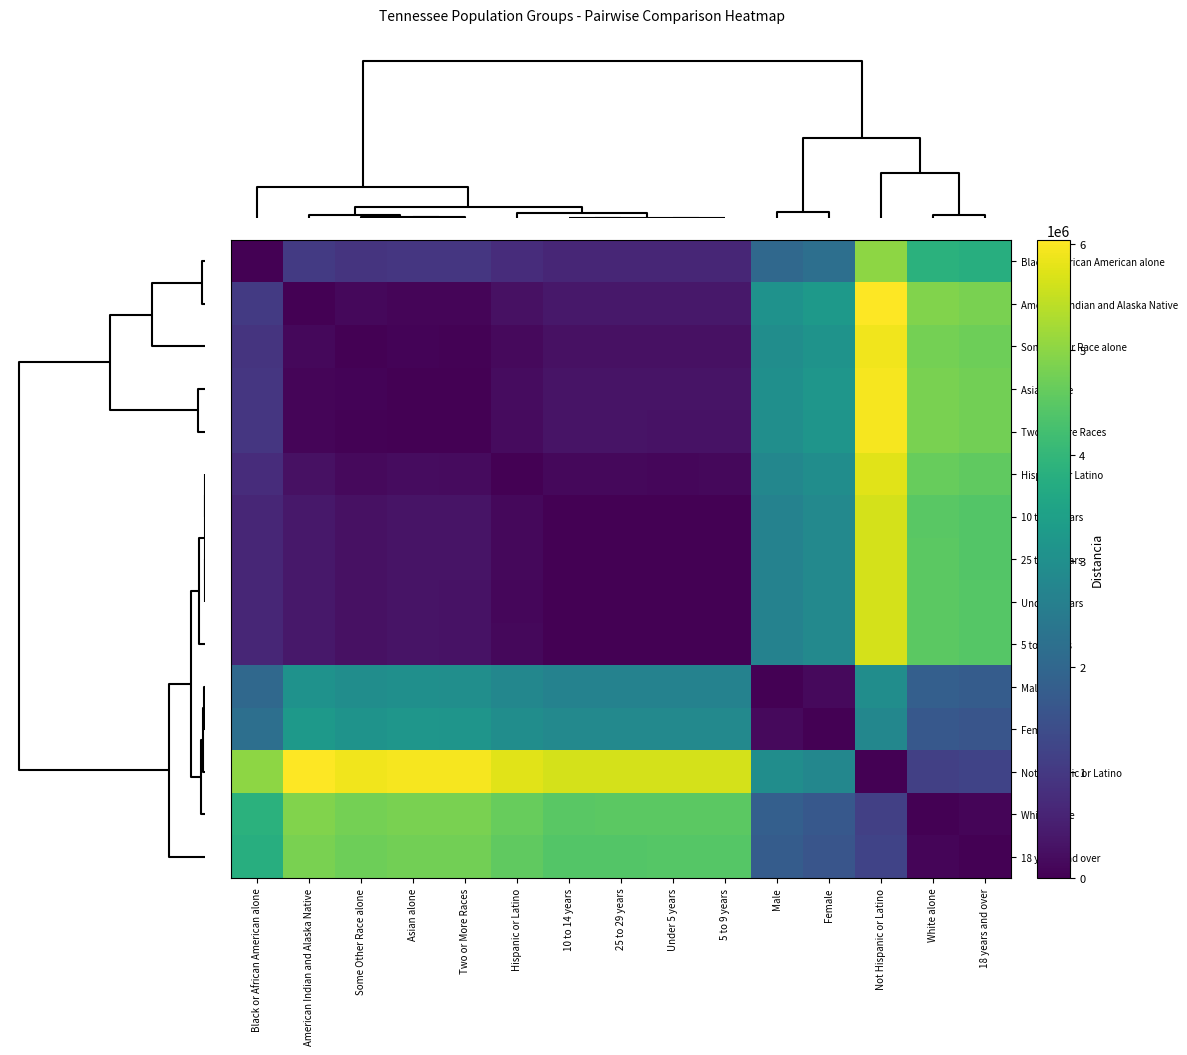

Reading left to right, list all the values displayed in this chart.

Black or African American alone: Black or African American alone=0	American Indian and Alaska Native=1037321	Some Other Race alone=915360	Asian alone=966073	Two or More Races=947306	Hispanic or Latino=767256	10 to 14 years=638374	25 to 29 years=639632	Under 5 years=649502	5 to 9 years=645134	Male=2036189	Female=2195286	Not Hispanic or Latino=4998731	White alone=3864633	18 years and over=3792789
American Indian and Alaska Native: Black or African American alone=1037321	American Indian and Alaska Native=0	Some Other Race alone=121961	Asian alone=71248	Two or More Races=90015	Hispanic or Latino=270065	10 to 14 years=398947	25 to 29 years=397689	Under 5 years=387819	5 to 9 years=392187	Male=3073510	Female=3232607	Not Hispanic or Latino=6036052	White alone=4901954	18 years and over=4830110
Some Other Race alone: Black or African American alone=915360	American Indian and Alaska Native=121961	Some Other Race alone=0	Asian alone=50713	Two or More Races=31946	Hispanic or Latino=148104	10 to 14 years=276986	25 to 29 years=275728	Under 5 years=265858	5 to 9 years=270226	Male=2951549	Female=3110646	Not Hispanic or Latino=5914091	White alone=4779993	18 years and over=4708149
Asian alone: Black or African American alone=966073	American Indian and Alaska Native=71248	Some Other Race alone=50713	Asian alone=0	Two or More Races=18767	Hispanic or Latino=198817	10 to 14 years=327699	25 to 29 years=326441	Under 5 years=316571	5 to 9 years=320939	Male=3002262	Female=3161359	Not Hispanic or Latino=5964804	White alone=4830706	18 years and over=4758862
Two or More Races: Black or African American alone=947306	American Indian and Alaska Native=90015	Some Other Race alone=31946	Asian alone=18767	Two or More Races=0	Hispanic or Latino=180050	10 to 14 years=308932	25 to 29 years=307674	Under 5 years=297804	5 to 9 years=302172	Male=2983495	Female=3142592	Not Hispanic or Latino=5946037	White alone=4811939	18 years and over=4740095
Hispanic or Latino: Black or African American alone=767256	American Indian and Alaska Native=270065	Some Other Race alone=148104	Asian alone=198817	Two or More Races=180050	Hispanic or Latino=0	10 to 14 years=128882	25 to 29 years=127624	Under 5 years=117754	5 to 9 years=122122	Male=2803445	Female=2962542	Not Hispanic or Latino=5765987	White alone=4631889	18 years and over=4560045
10 to 14 years: Black or African American alone=638374	American Indian and Alaska Native=398947	Some Other Race alone=276986	Asian alone=327699	Two or More Races=308932	Hispanic or Latino=128882	10 to 14 years=0	25 to 29 years=1258	Under 5 years=11128	5 to 9 years=6760	Male=2674563	Female=2833660	Not Hispanic or Latino=5637105	White alone=4503007	18 years and over=4431163
25 to 29 years: Black or African American alone=639632	American Indian and Alaska Native=397689	Some Other Race alone=275728	Asian alone=326441	Two or More Races=307674	Hispanic or Latino=127624	10 to 14 years=1258	25 to 29 years=0	Under 5 years=9870	5 to 9 years=5502	Male=2675821	Female=2834918	Not Hispanic or Latino=5638363	White alone=4504265	18 years and over=4432421
Under 5 years: Black or African American alone=649502	American Indian and Alaska Native=387819	Some Other Race alone=265858	Asian alone=316571	Two or More Races=297804	Hispanic or Latino=117754	10 to 14 years=11128	25 to 29 years=9870	Under 5 years=0	5 to 9 years=4368	Male=2685691	Female=2844788	Not Hispanic or Latino=5648233	White alone=4514135	18 years and over=4442291
5 to 9 years: Black or African American alone=645134	American Indian and Alaska Native=392187	Some Other Race alone=270226	Asian alone=320939	Two or More Races=302172	Hispanic or Latino=122122	10 to 14 years=6760	25 to 29 years=5502	Under 5 years=4368	5 to 9 years=0	Male=2681323	Female=2840420	Not Hispanic or Latino=5643865	White alone=4509767	18 years and over=4437923
Male: Black or African American alone=2036189	American Indian and Alaska Native=3073510	Some Other Race alone=2951549	Asian alone=3002262	Two or More Races=2983495	Hispanic or Latino=2803445	10 to 14 years=2674563	25 to 29 years=2675821	Under 5 years=2685691	5 to 9 years=2681323	Male=0	Female=159097	Not Hispanic or Latino=2962542	White alone=1828444	18 years and over=1756600
Female: Black or African American alone=2195286	American Indian and Alaska Native=3232607	Some Other Race alone=3110646	Asian alone=3161359	Two or More Races=3142592	Hispanic or Latino=2962542	10 to 14 years=2833660	25 to 29 years=2834918	Under 5 years=2844788	5 to 9 years=2840420	Male=159097	Female=0	Not Hispanic or Latino=2803445	White alone=1669347	18 years and over=1597503
Not Hispanic or Latino: Black or African American alone=4998731	American Indian and Alaska Native=6036052	Some Other Race alone=5914091	Asian alone=5964804	Two or More Races=5946037	Hispanic or Latino=5765987	10 to 14 years=5637105	25 to 29 years=5638363	Under 5 years=5648233	5 to 9 years=5643865	Male=2962542	Female=2803445	Not Hispanic or Latino=0	White alone=1134098	18 years and over=1205942
White alone: Black or African American alone=3864633	American Indian and Alaska Native=4901954	Some Other Race alone=4779993	Asian alone=4830706	Two or More Races=4811939	Hispanic or Latino=4631889	10 to 14 years=4503007	25 to 29 years=4504265	Under 5 years=4514135	5 to 9 years=4509767	Male=1828444	Female=1669347	Not Hispanic or Latino=1134098	White alone=0	18 years and over=71844
18 years and over: Black or African American alone=3792789	American Indian and Alaska Native=4830110	Some Other Race alone=4708149	Asian alone=4758862	Two or More Races=4740095	Hispanic or Latino=4560045	10 to 14 years=4431163	25 to 29 years=4432421	Under 5 years=4442291	5 to 9 years=4437923	Male=1756600	Female=1597503	Not Hispanic or Latino=1205942	White alone=71844	18 years and over=0